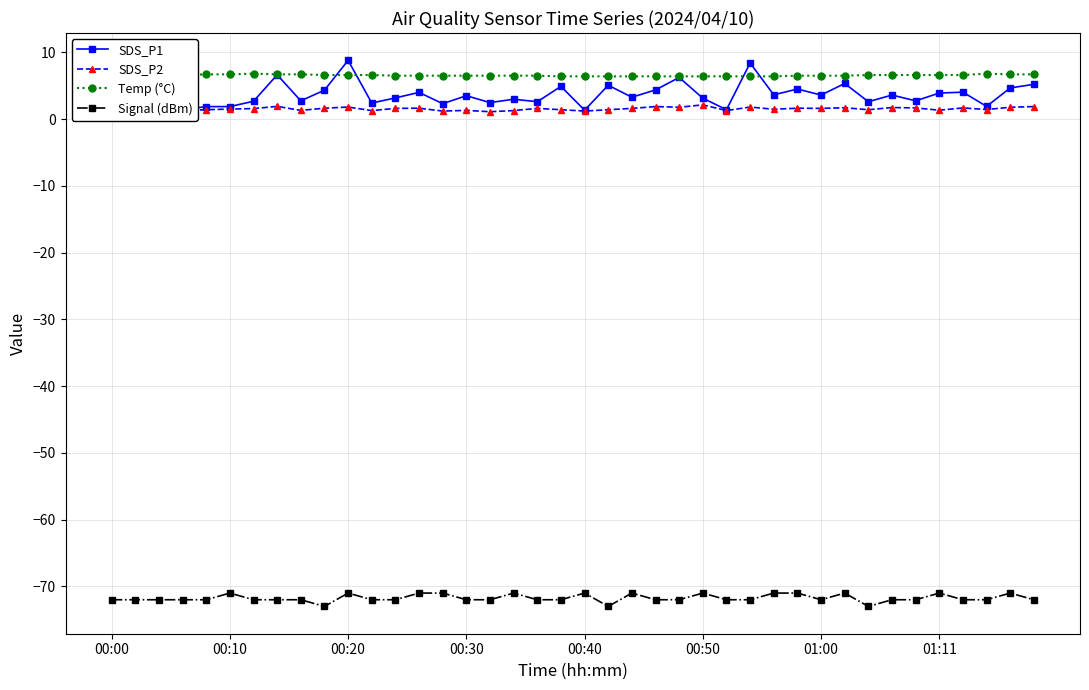

Which series has the largest total across all categories?

Temp (°C)